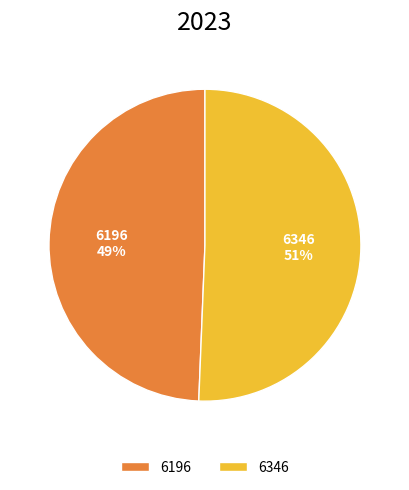

What is the smallest slice in the pie chart?

6196